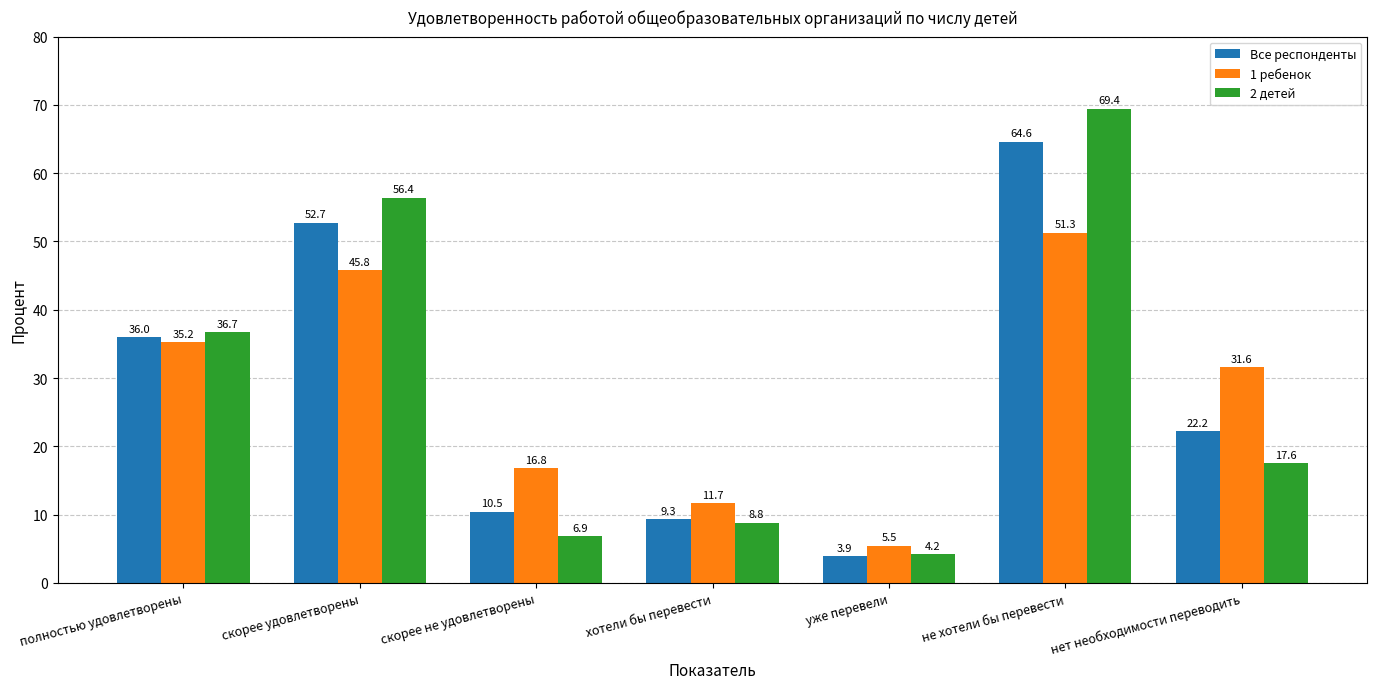

What is the sum of the Все респонденты values at нет необходимости переводить and не хотели бы перевести?

86.8